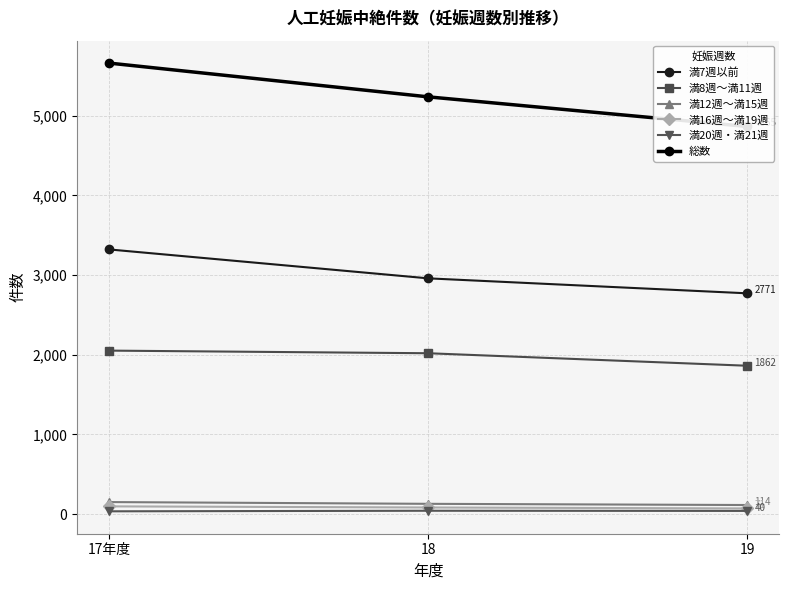

Reading left to right, transcribe all the data shown in this chart.

満7週以前: 17年度=3322	18=2959	19=2771
満8週～満11週: 17年度=2052	18=2019	19=1862
満12週～満15週: 17年度=151	18=129	19=114
満16週～満19週: 17年度=97	18=83	19=71
満20週・満21週: 17年度=35	18=42	19=40
総数: 17年度=5661	18=5237	19=4865